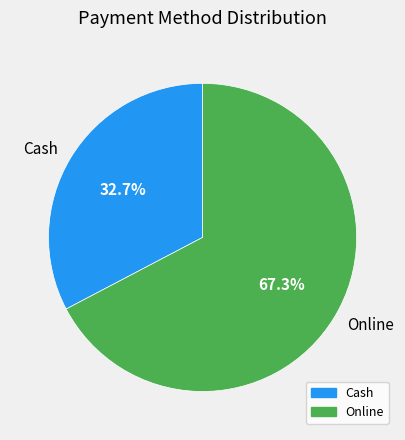

Is there a majority slice in this chart?

Yes